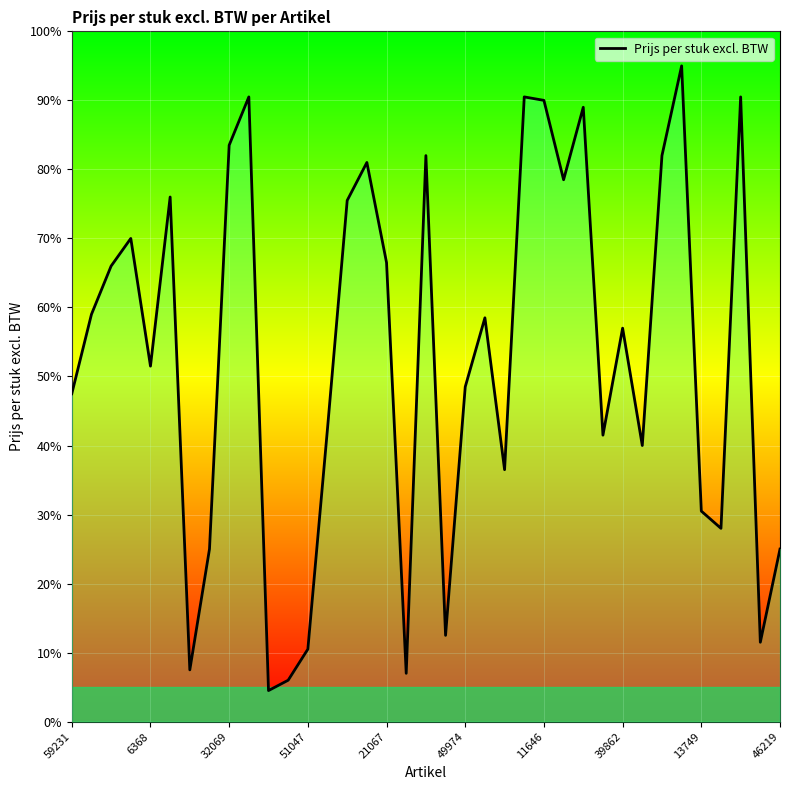

Reading left to right, transcribe all the data shown in this chart.

47.5	59.0	66.0	70.0	51.5	76.0	7.5	25.0	83.5	90.5	4.5	6.0	10.5	42.5	75.5	81.0	66.5	7.0	82.0	12.5	48.5	58.5	36.5	90.5	90.0	78.5	89.0	41.5	57.0	40.0	82.0	95.0	30.5	28.0	90.5	11.5	25.0